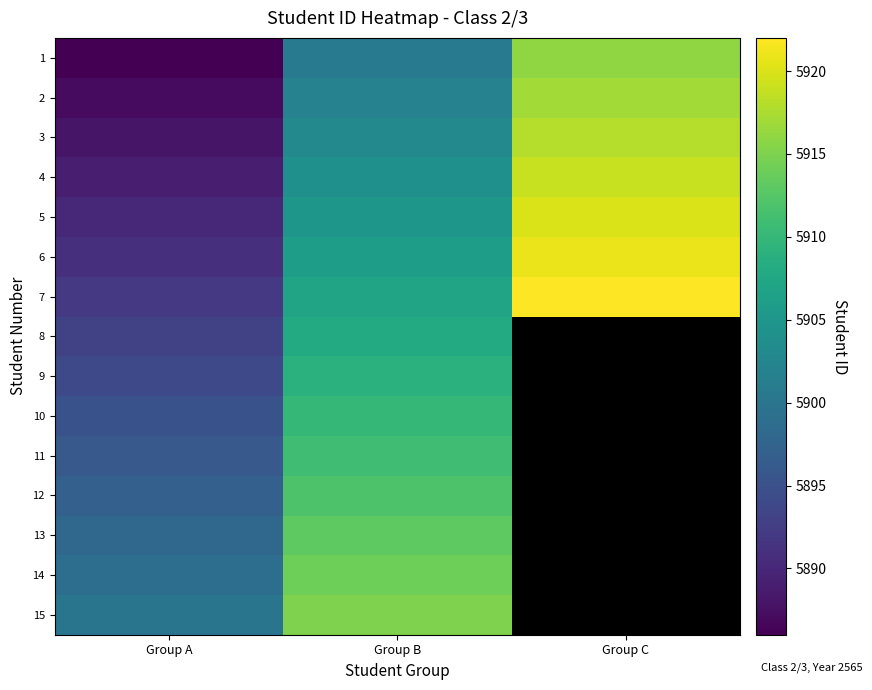

At which label is 11 closest to 5903?

Group A